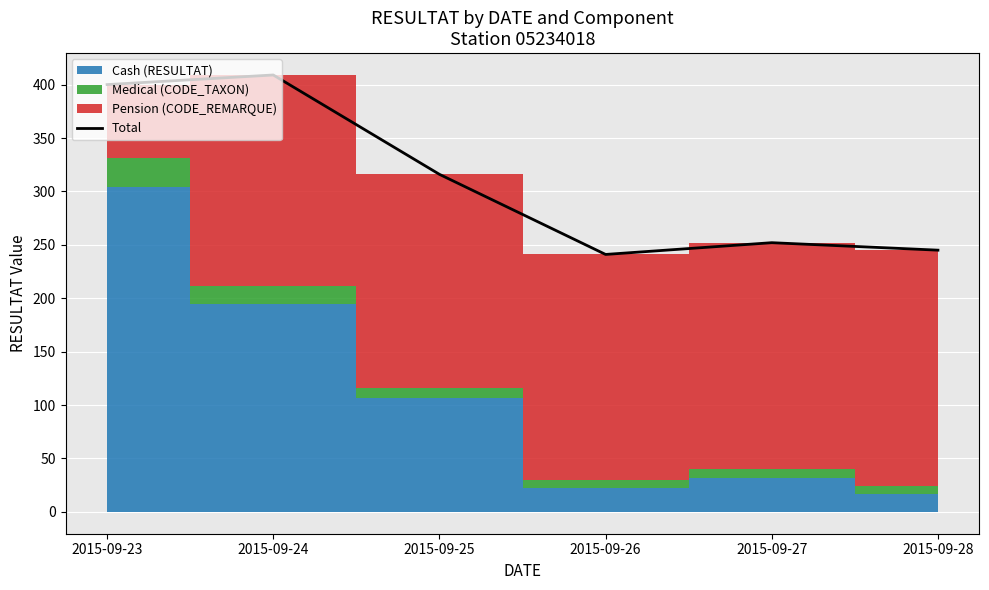

The value at 2015-09-23 is 400. True or false?

True